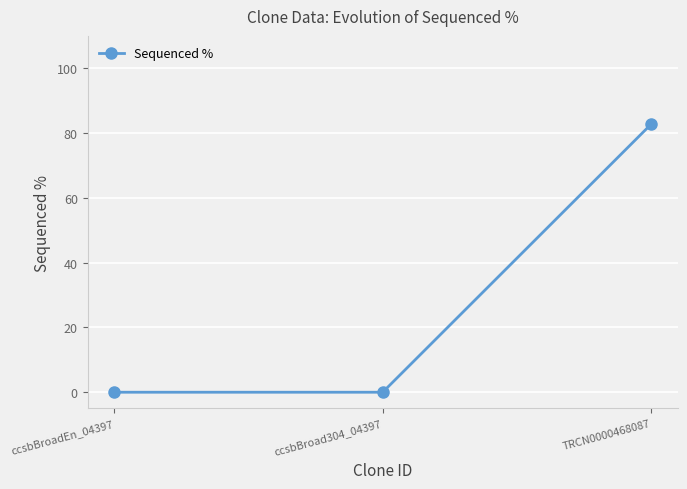

At which category does the chart reach its peak across all series?

TRCN0000468087